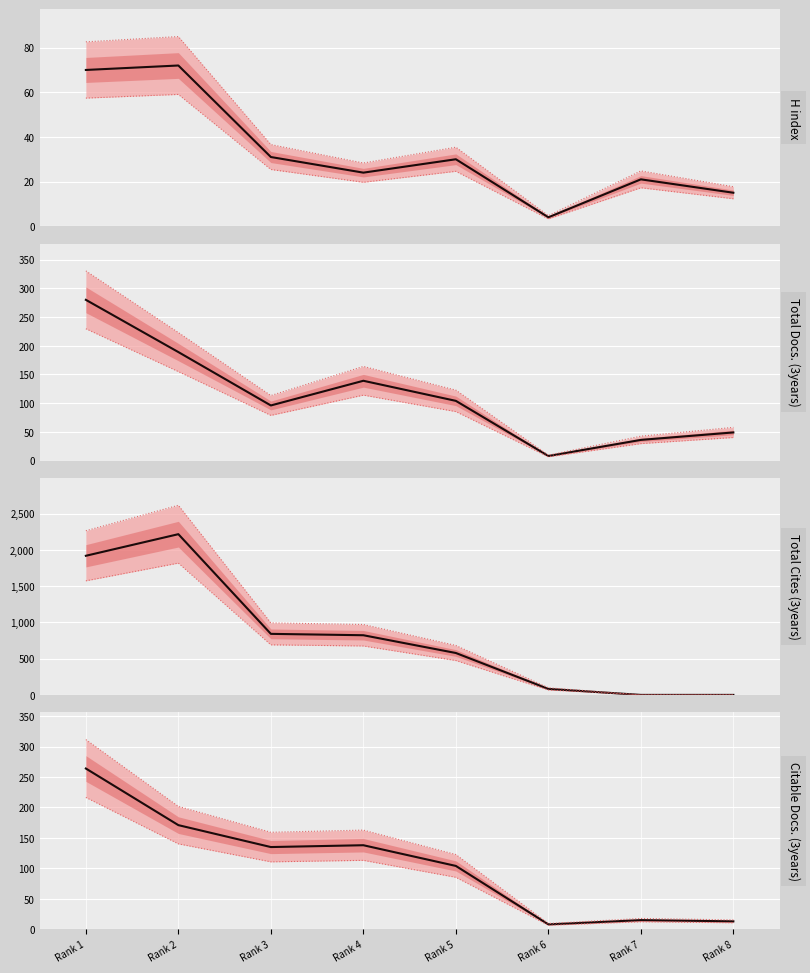

At how many categories does at least one series exceed 2066?

1